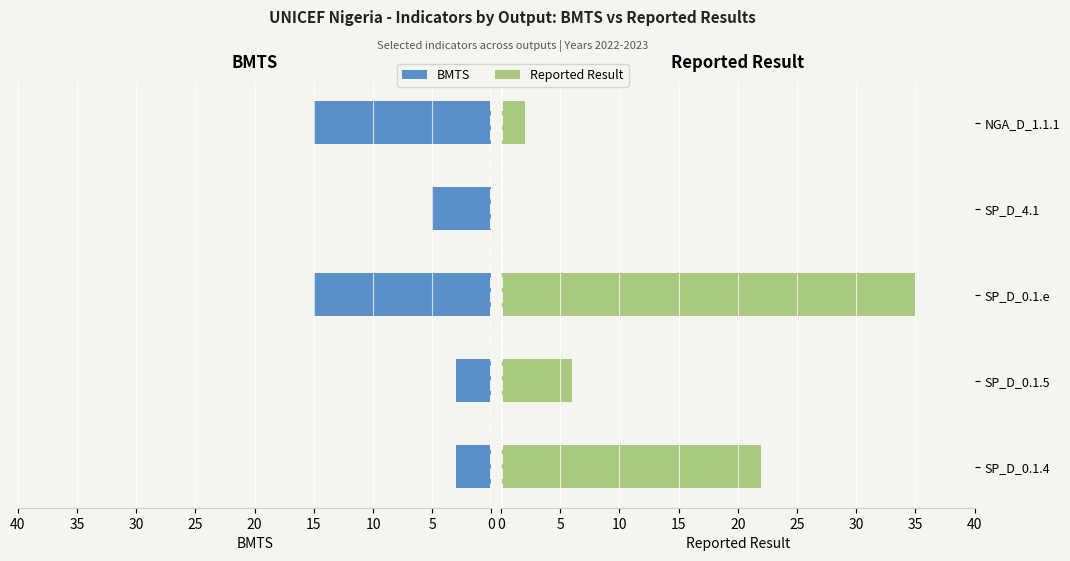

At how many categories does at least one series exceed 8?

3